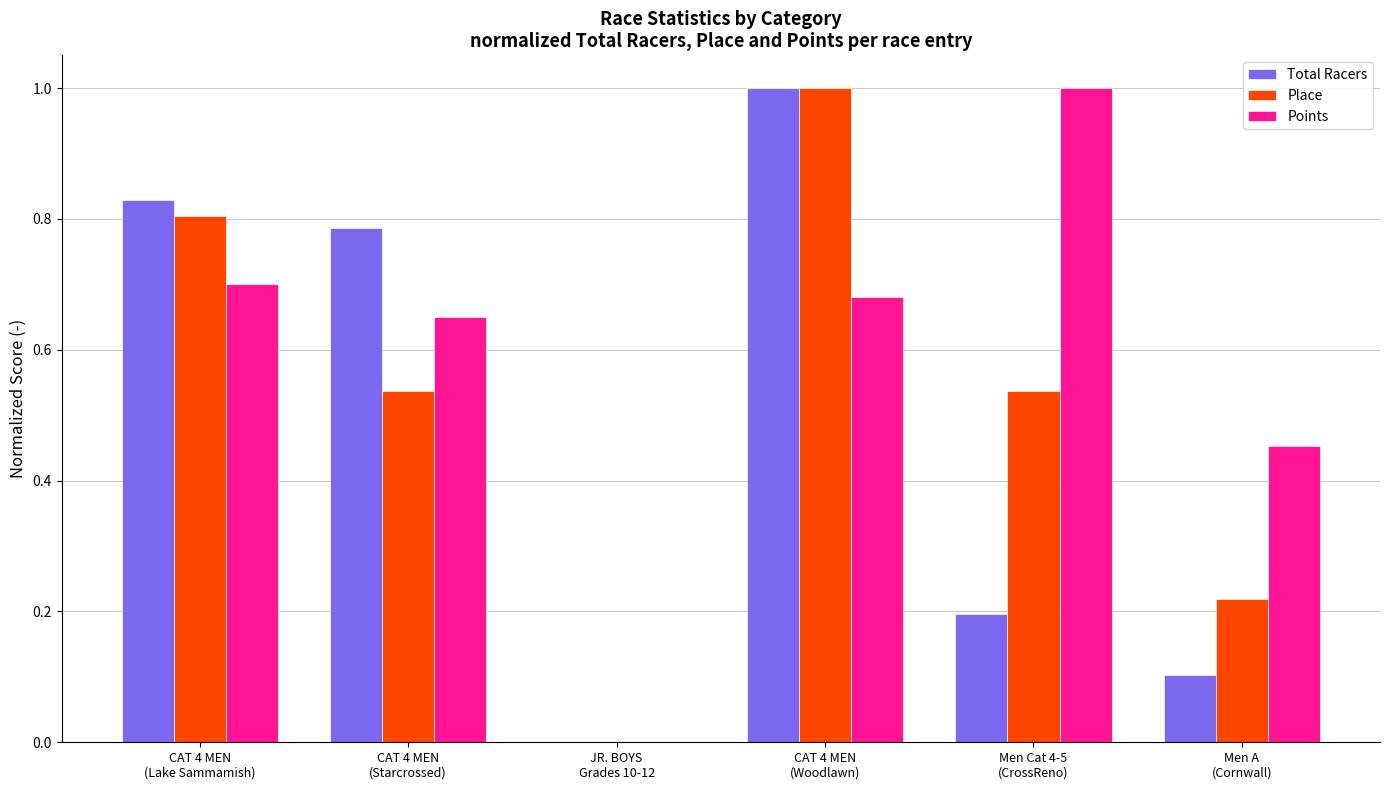

Which series has the largest total across all categories?

Points